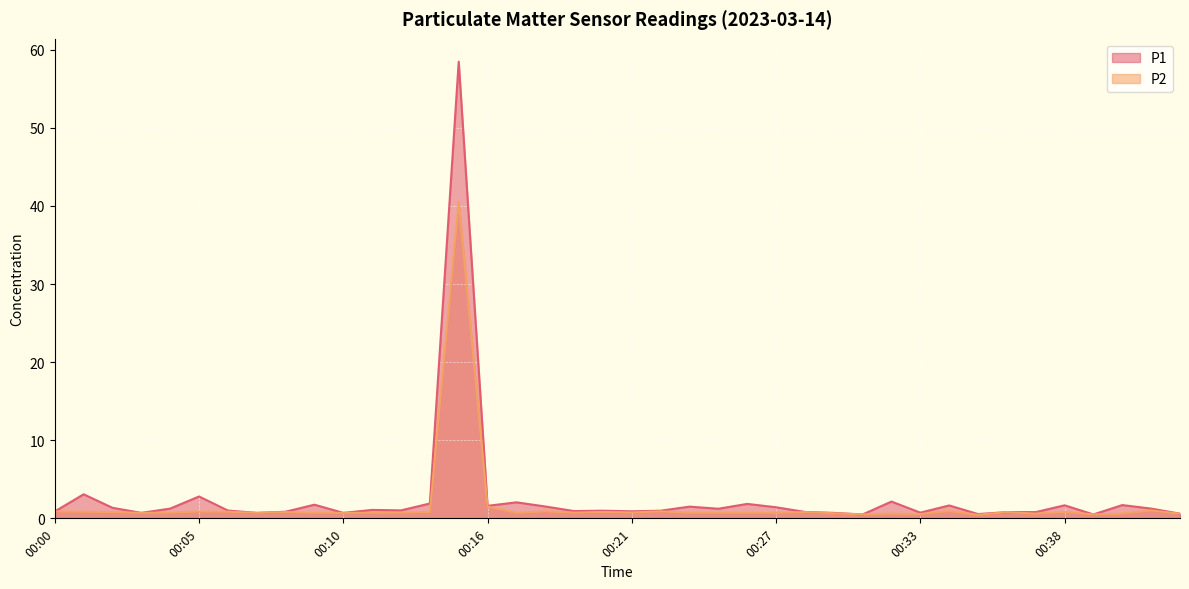

Is it true that P2 equals 1.1 at 00:26?

False